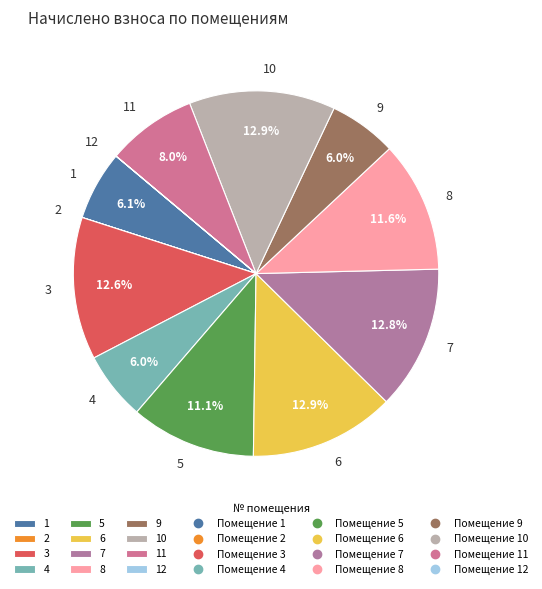

The 3 slice represents 13% of the pie. True or false?

True